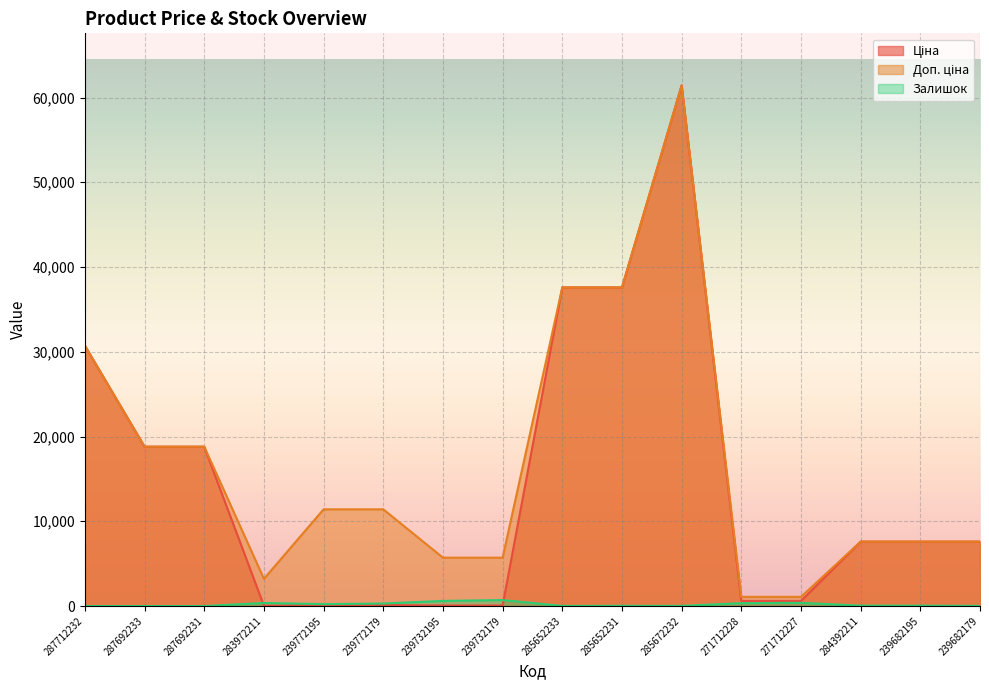

How many values in the Залишок series are below 44?

8